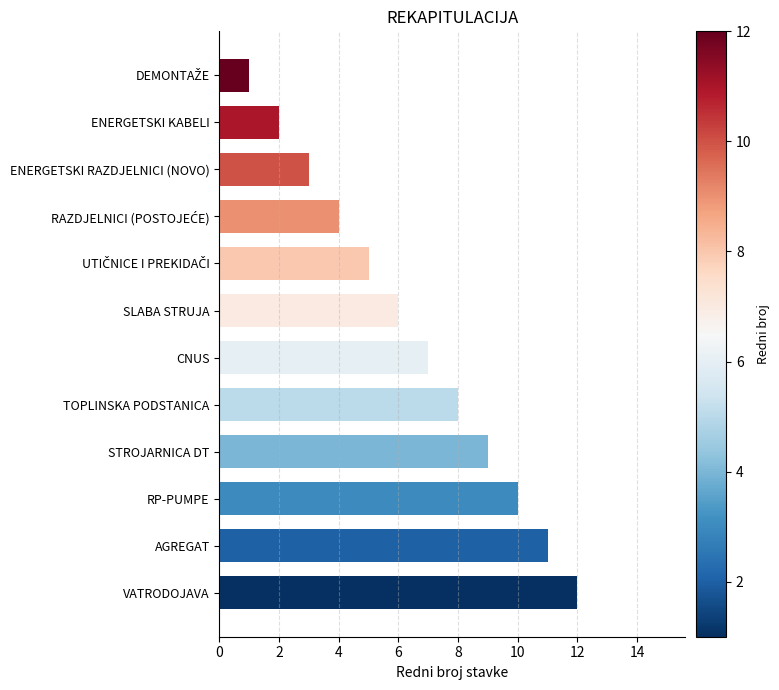

What is the ratio of the value at VATRODOJAVA to the value at SLABA STRUJA?

2.0